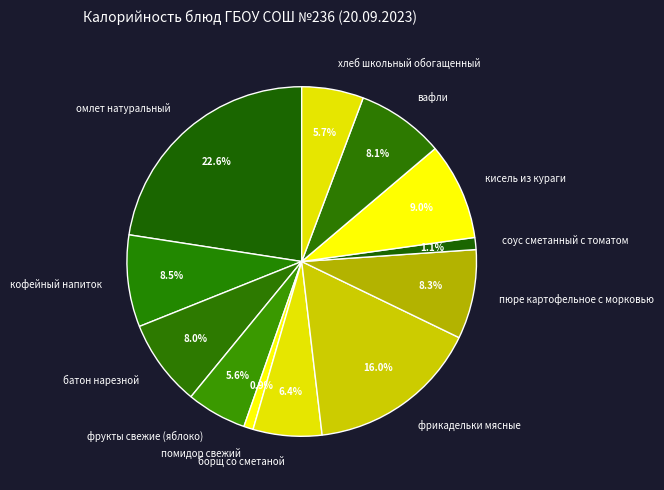

What is the largest slice in the pie chart?

омлет натуральный